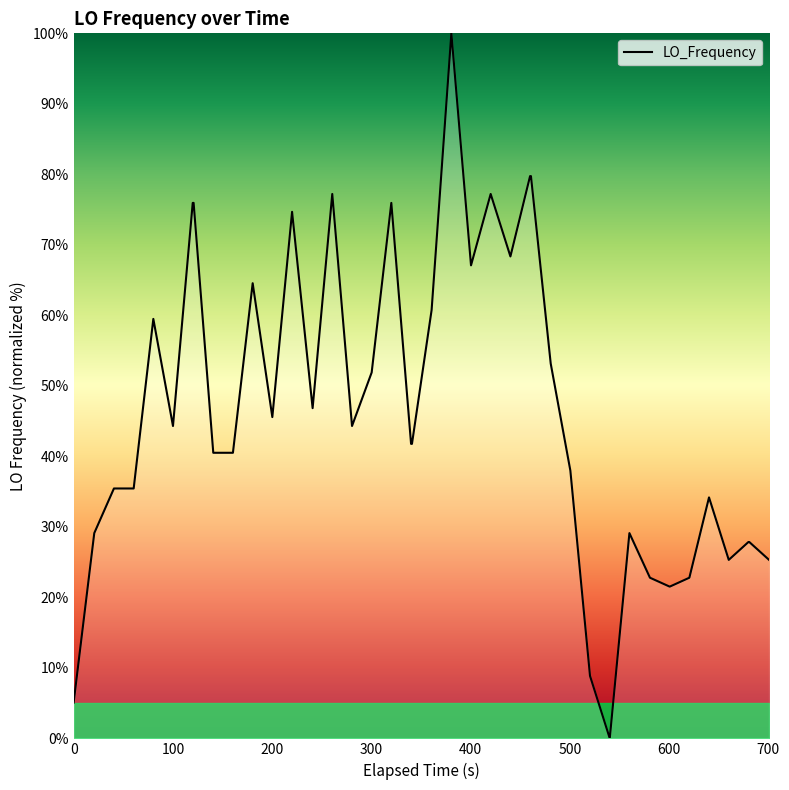

Reading left to right, extract all data points from this chart.

5.1	29.1	35.4	35.4	59.5	44.3	75.9	75.9	40.5	40.5	64.6	45.6	74.7	46.8	77.2	44.3	51.9	75.9	41.8	41.8	60.8	100.0	67.1	77.2	68.4	79.7	79.7	53.2	38.0	8.9	0.0	29.1	22.8	21.5	22.8	34.2	25.3	27.8	27.8	25.3